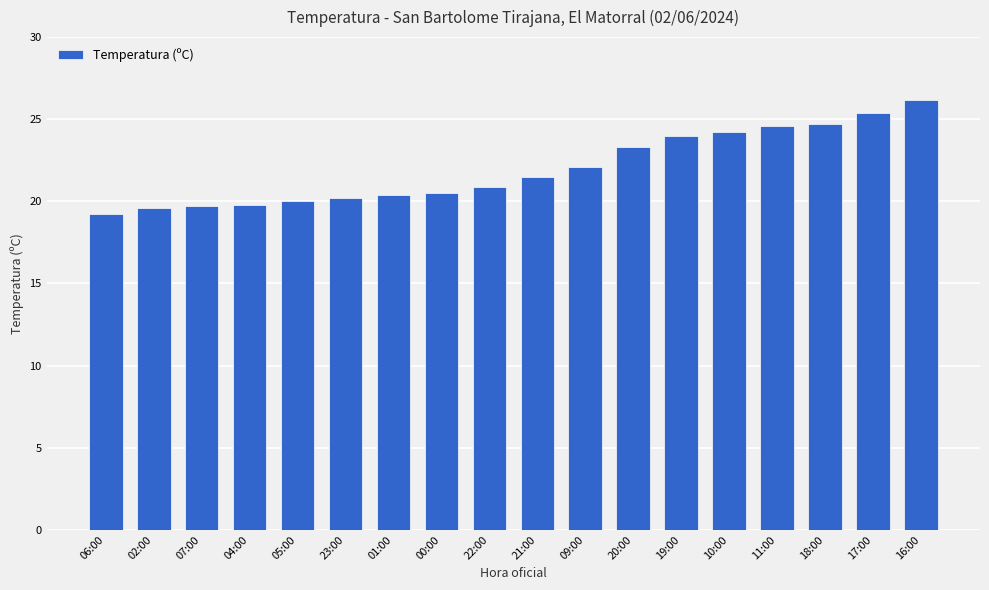

True or false: the data shows 29.9 at 05:00.

False